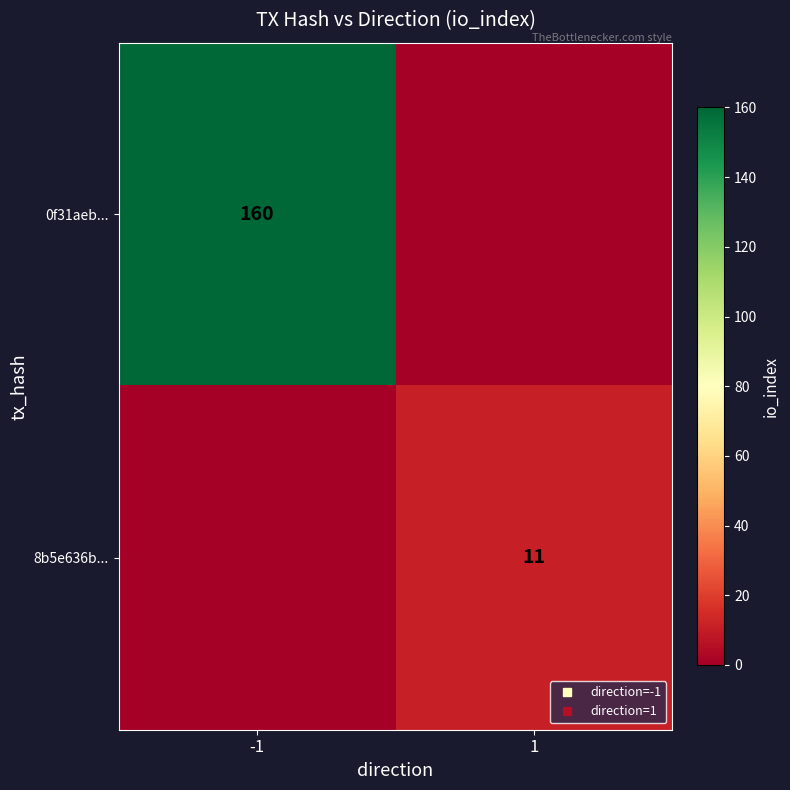

List the series in order of their overall mean, lowest first.

8b5e636b..., 0f31aeb...